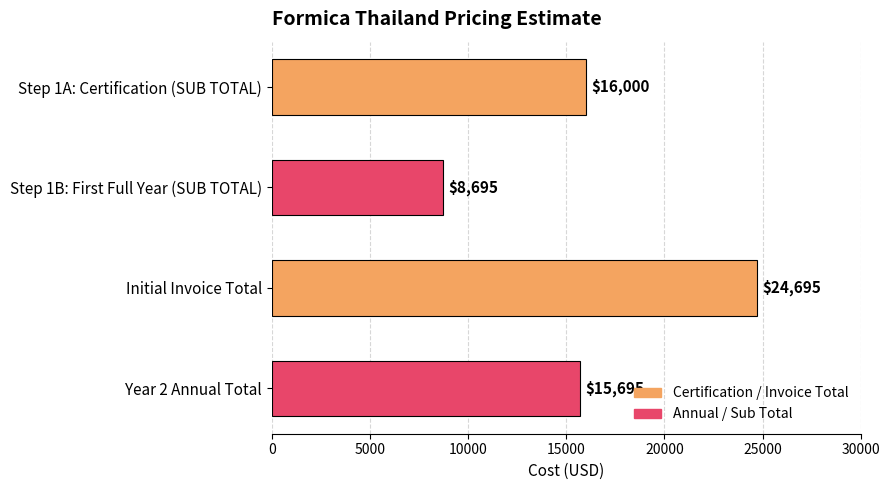

What is the sum of all values?

65085